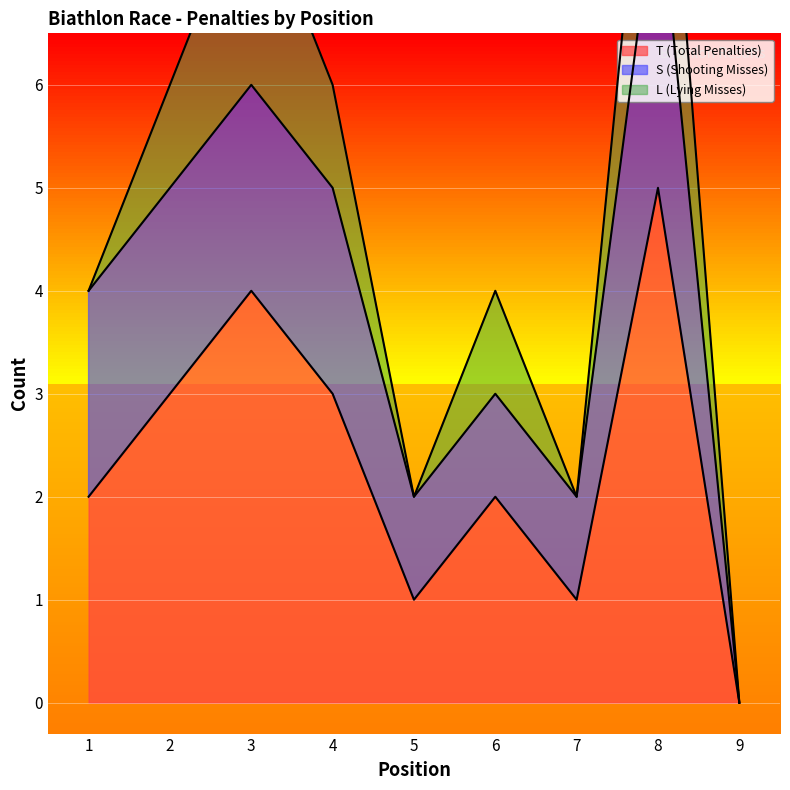

At which label does S (Shooting Misses) reach its peak?

8